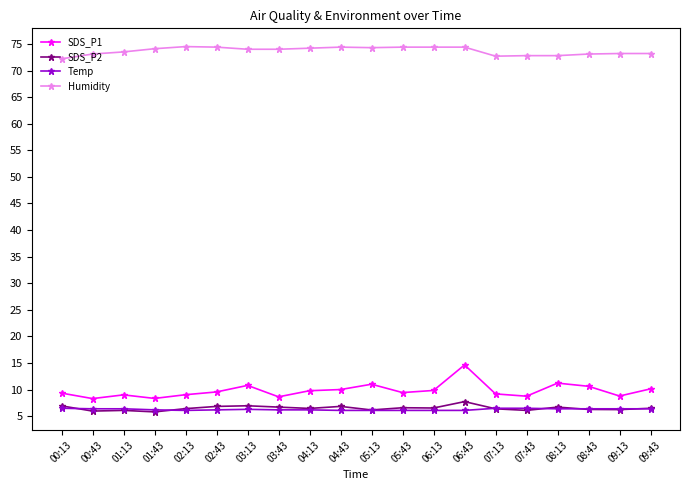

Which series has the largest range (max minus min)?

SDS_P1